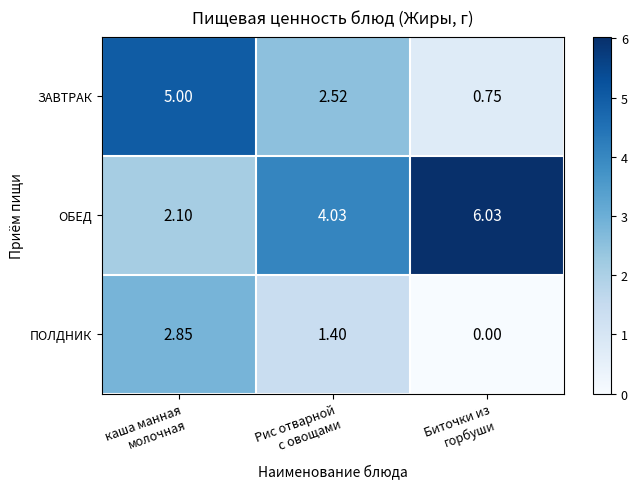

Which series has the largest total across all categories?

ОБЕД